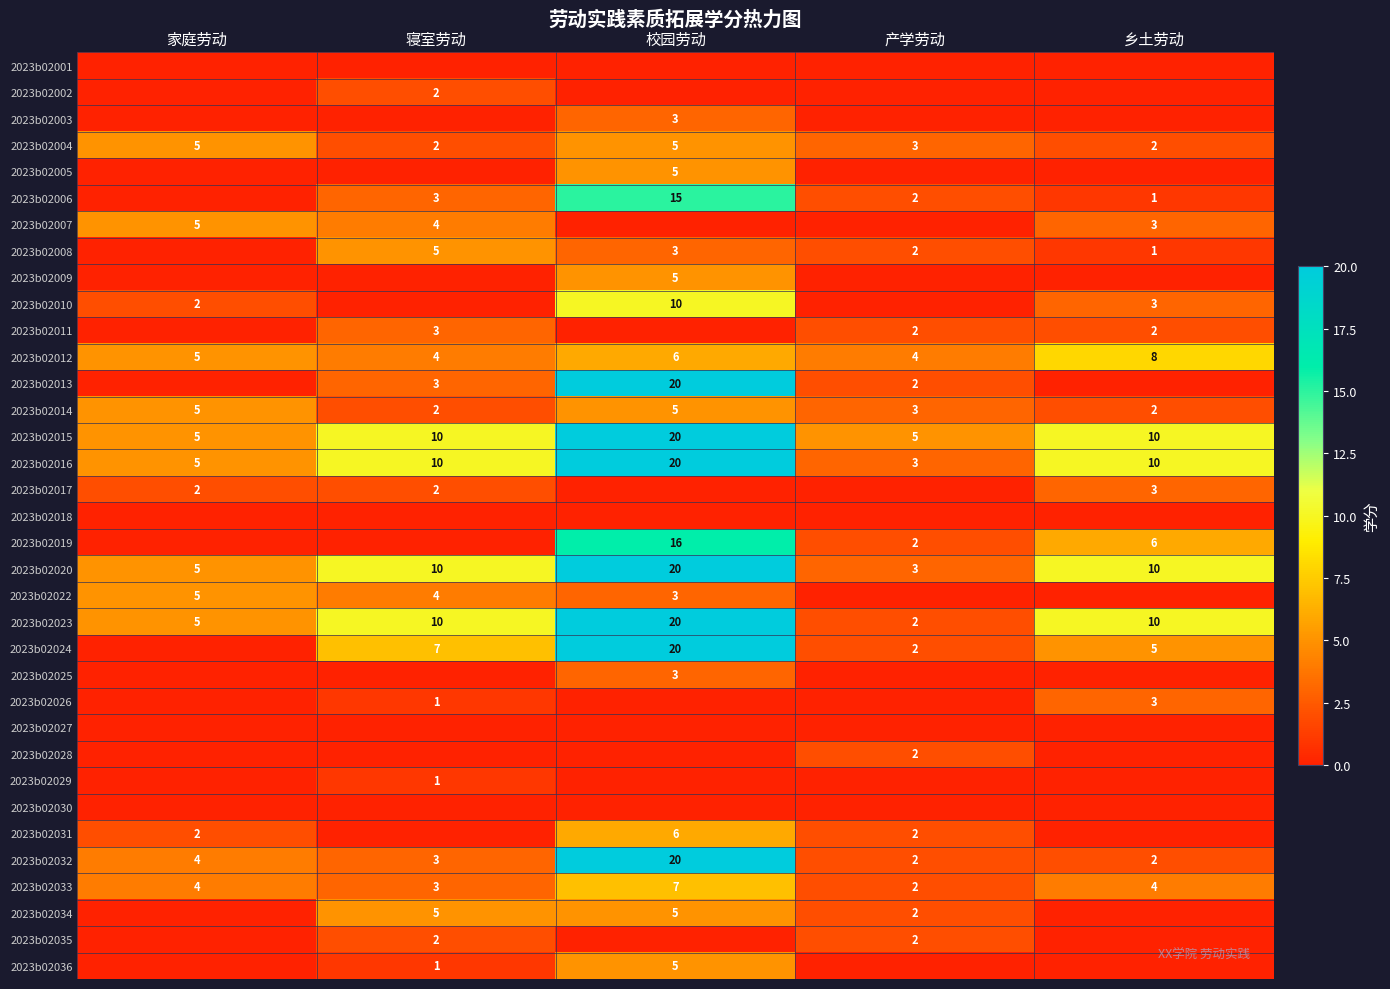

What is the sum of all 2023b02012 values?

27